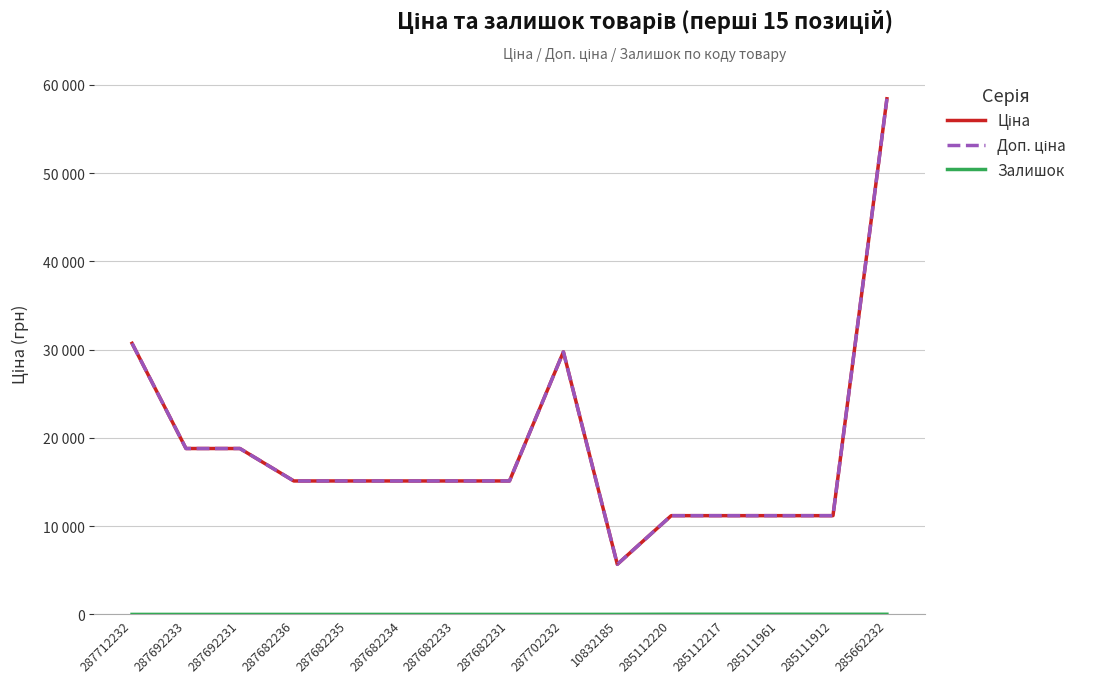

Does the chart display data point markers on the line(s)?

No